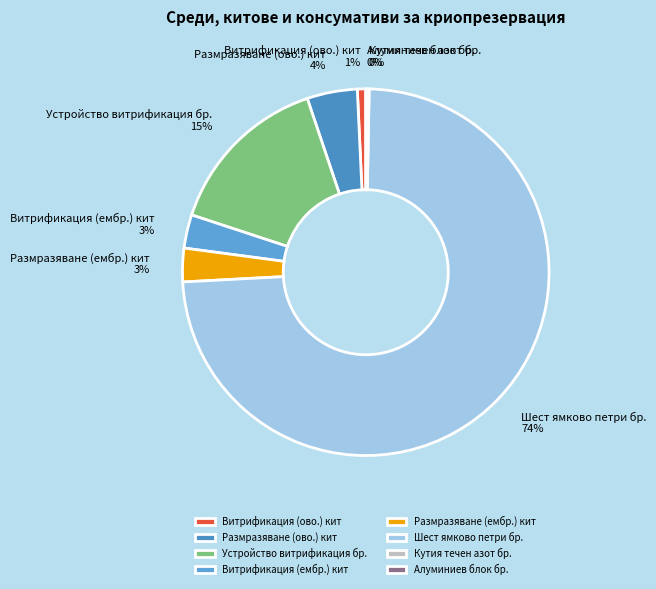

To the nearest percent, what percentage of the pie is Шест ямково петри бр.?

74%